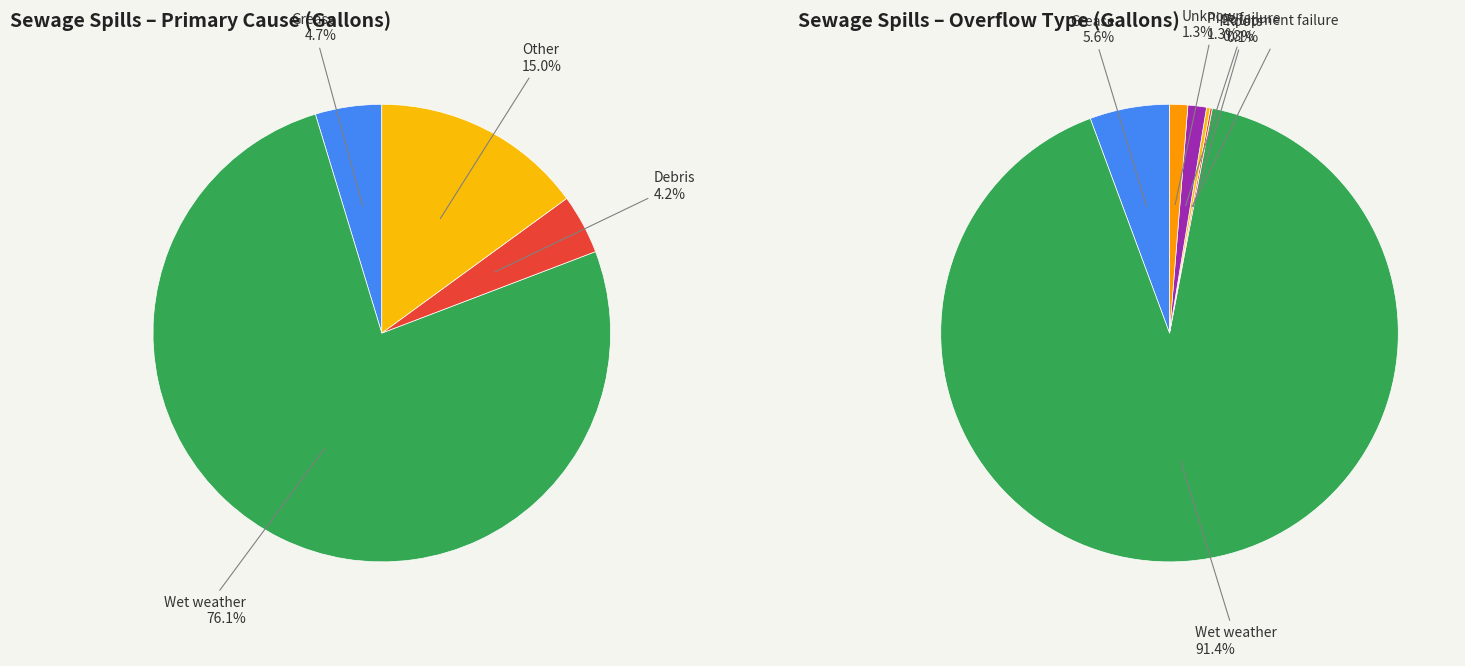

What is the change in value from Wet weather to Roots?

-546105